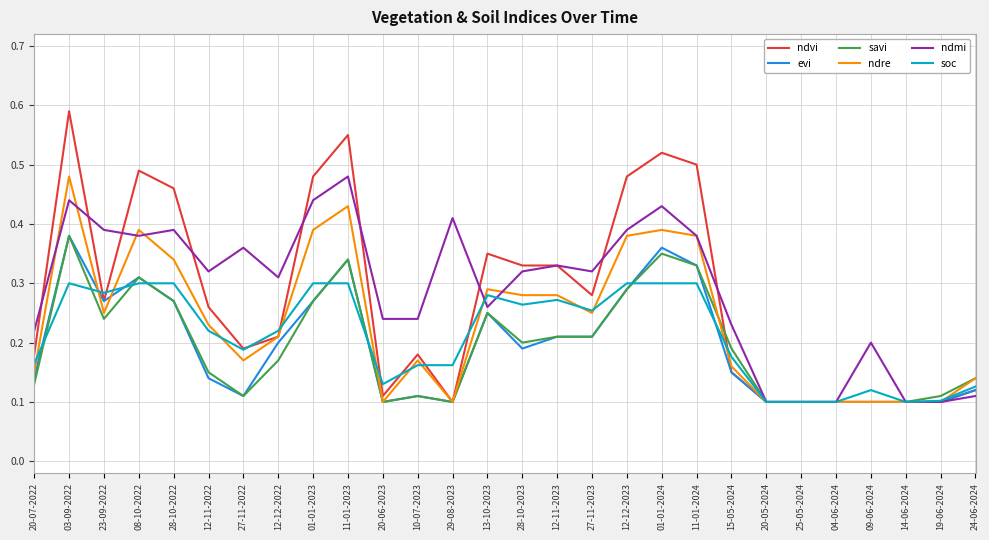

Which label corresponds to the largest value in the chart?

03-09-2022